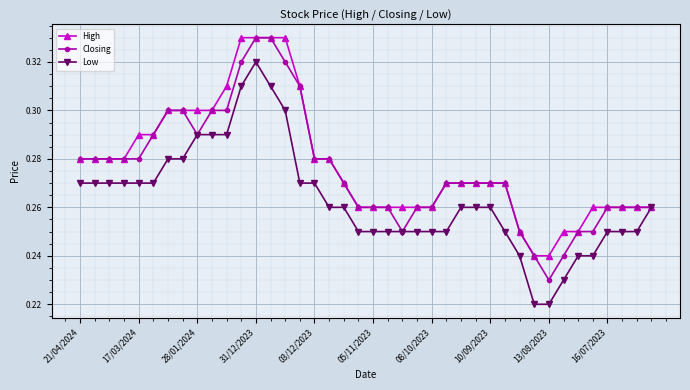

At how many categories does at least one series exceed 0?

40